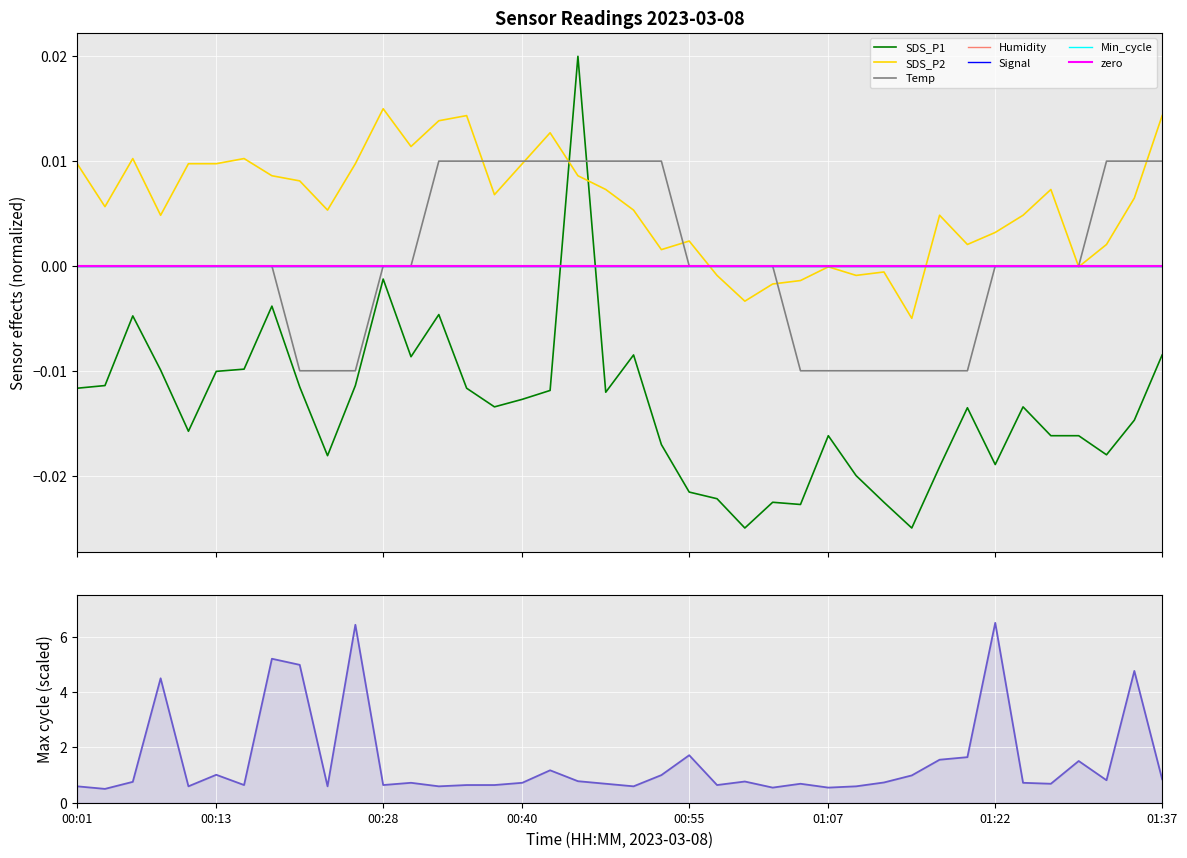

Reading left to right, transcribe all the data shown in this chart.

Temp: 00:01=0.0	00:04=0.0	00:06=0.0	00:09=0.0	00:11=0.0	00:13=0.0	00:16=0.0	00:18=0.0	00:21=-0.0	00:23=-0.0	00:26=-0.0	00:28=0.0	00:31=0.0	00:33=0.0	00:36=0.0	00:38=0.0	00:40=0.0	00:43=0.0	00:45=0.0	00:48=0.0	00:50=0.0	00:53=0.0	00:55=0.0	00:57=0.0	01:00=0.0	01:02=0.0	01:05=-0.0	01:07=-0.0	01:10=-0.0	01:12=-0.0	01:15=-0.0	01:17=-0.0	01:19=-0.0	01:22=0.0	01:24=0.0	01:27=0.0	01:29=0.0	01:32=0.0	01:34=0.0	01:37=0.0
SDS_P1: 00:01=-0.0	00:04=-0.0	00:06=-0.0	00:09=-0.0	00:11=-0.0	00:13=-0.0	00:16=-0.0	00:18=-0.0	00:21=-0.0	00:23=-0.0	00:26=-0.0	00:28=-0.0	00:31=-0.0	00:33=-0.0	00:36=-0.0	00:38=-0.0	00:40=-0.0	00:43=-0.0	00:45=0.0	00:48=-0.0	00:50=-0.0	00:53=-0.0	00:55=-0.0	00:57=-0.0	01:00=-0.0	01:02=-0.0	01:05=-0.0	01:07=-0.0	01:10=-0.0	01:12=-0.0	01:15=-0.0	01:17=-0.0	01:19=-0.0	01:22=-0.0	01:24=-0.0	01:27=-0.0	01:29=-0.0	01:32=-0.0	01:34=-0.0	01:37=-0.0
SDS_P2: 00:01=0.0	00:04=0.0	00:06=0.0	00:09=0.0	00:11=0.0	00:13=0.0	00:16=0.0	00:18=0.0	00:21=0.0	00:23=0.0	00:26=0.0	00:28=0.0	00:31=0.0	00:33=0.0	00:36=0.0	00:38=0.0	00:40=0.0	00:43=0.0	00:45=0.0	00:48=0.0	00:50=0.0	00:53=0.0	00:55=0.0	00:57=-0.0	01:00=-0.0	01:02=-0.0	01:05=-0.0	01:07=-0.0	01:10=-0.0	01:12=-0.0	01:15=-0.0	01:17=0.0	01:19=0.0	01:22=0.0	01:24=0.0	01:27=0.0	01:29=-0.0	01:32=0.0	01:34=0.0	01:37=0.0